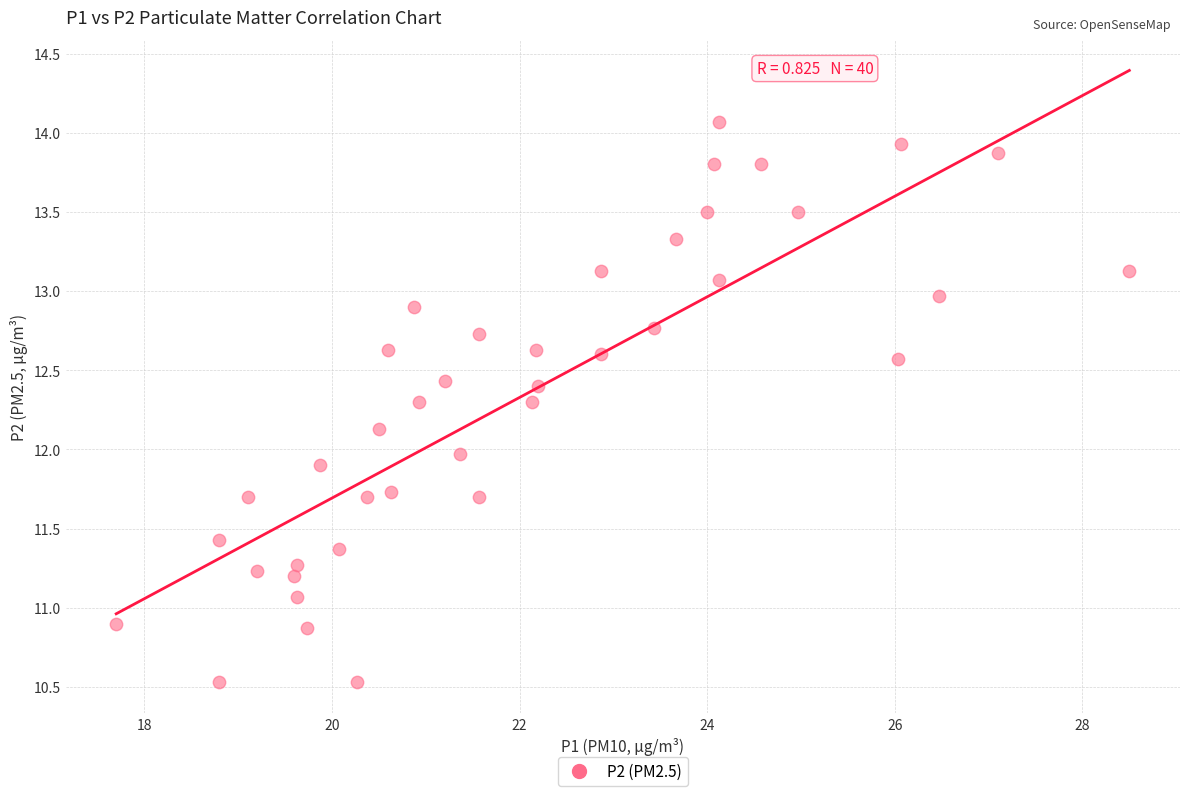

What is the range of Y values (max minus min)?

3.5